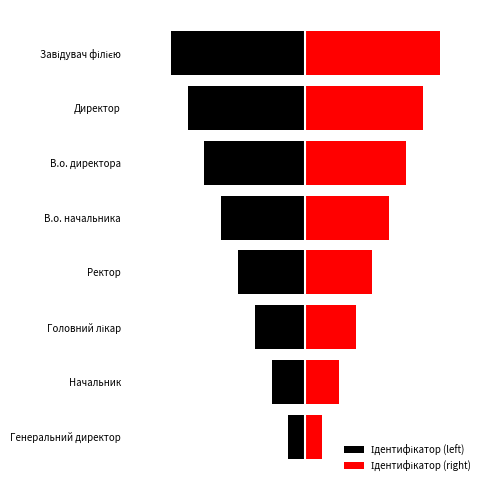

What is the maximum value shown in the chart?

4.0